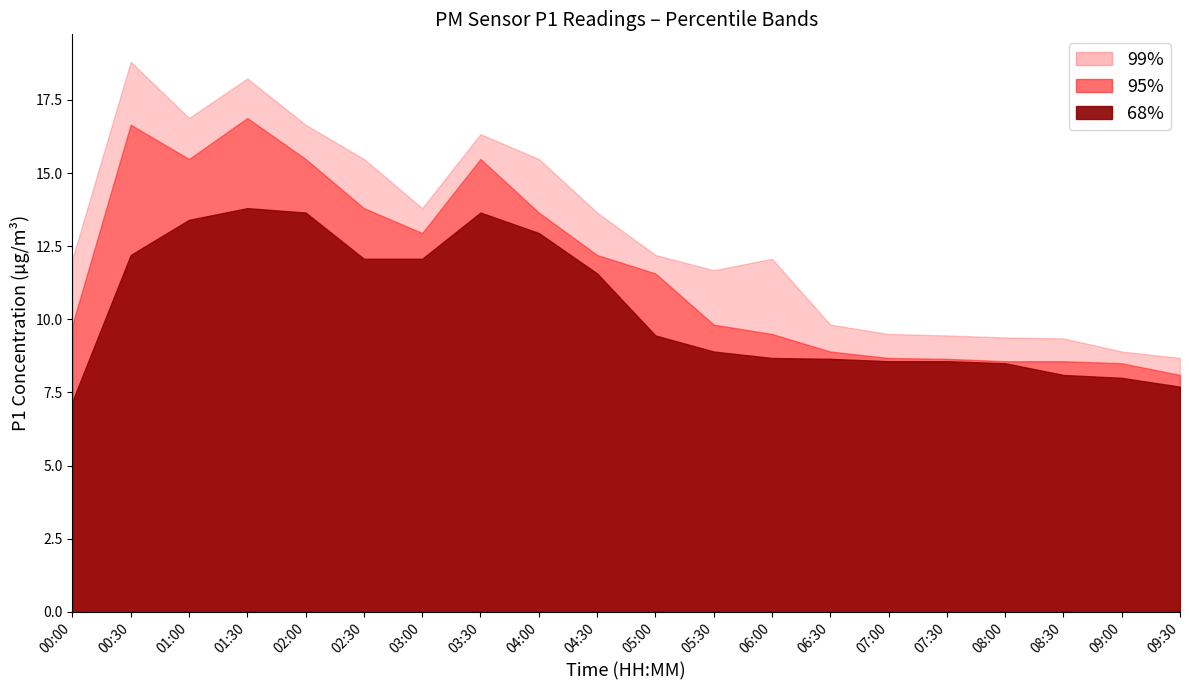

What is the label of the 20th point from the right?

00:00